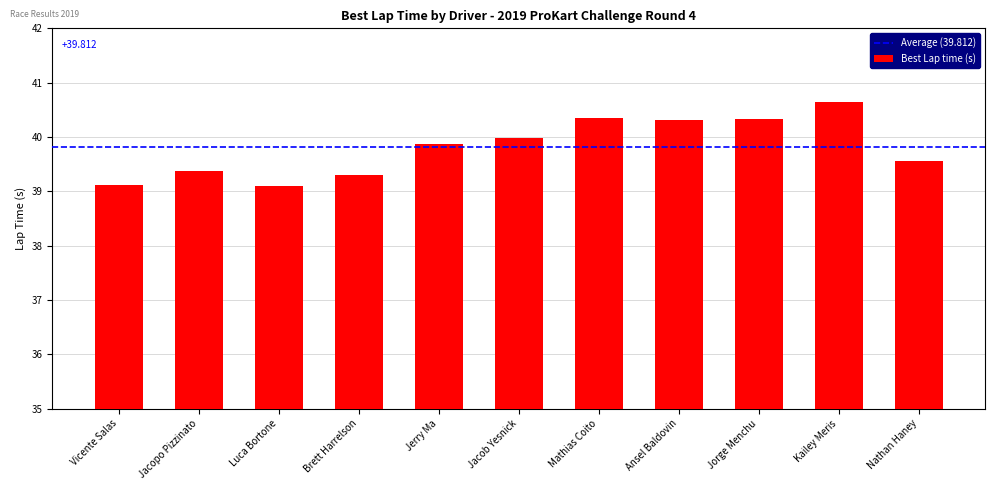

Is it true that the value at Vicente Salas is 63.4?

False